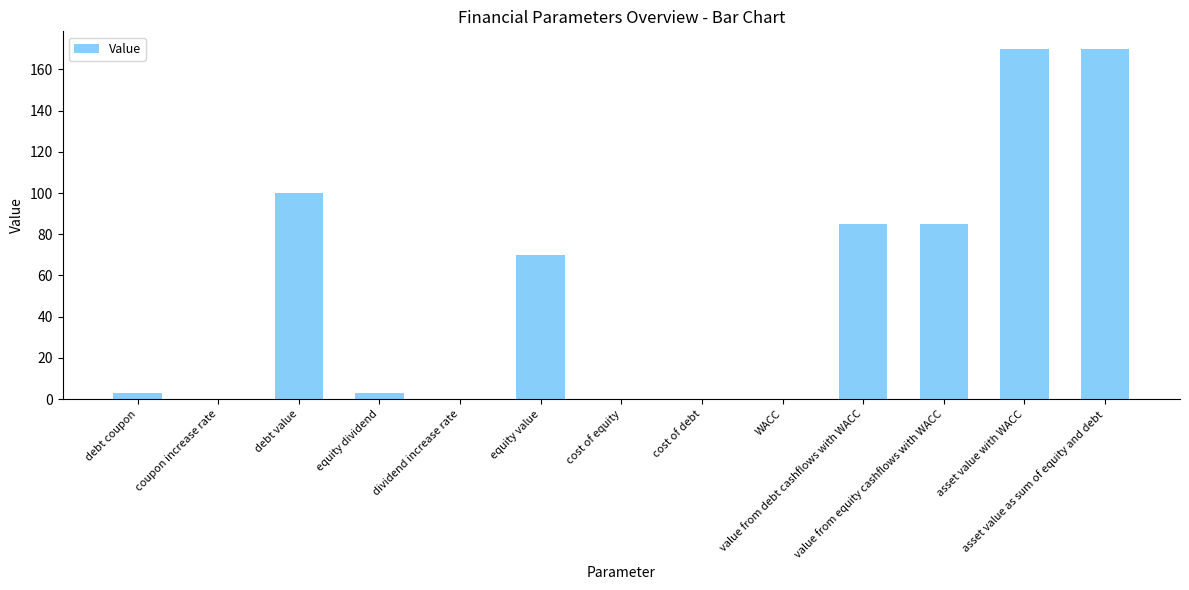

What is the maximum value shown in the chart?

170.0